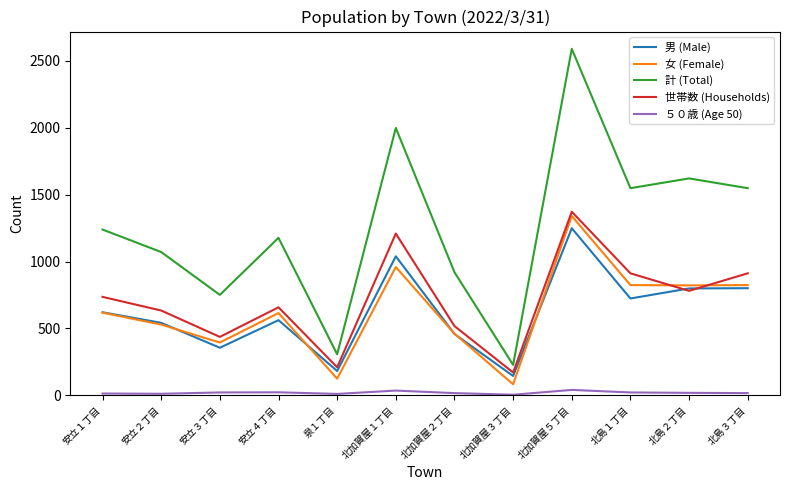

At how many categories does at least one series exceed 1705?

2